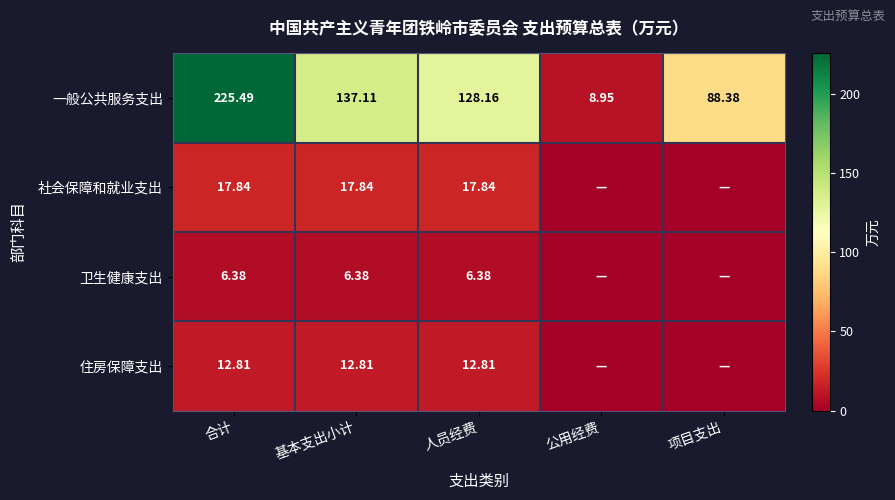

What is the total value across all series at 人员经费?

165.2